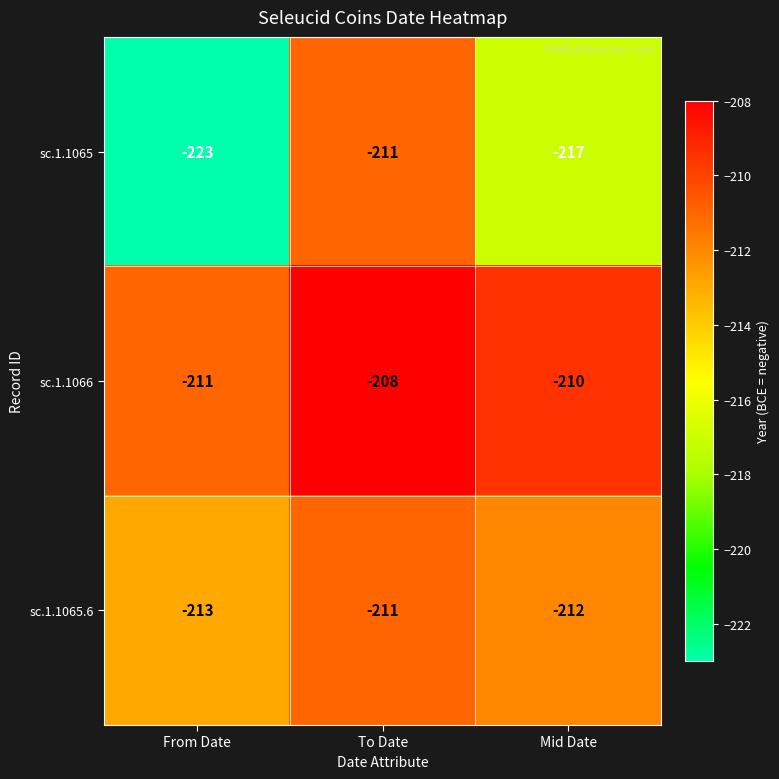

What is the total value across all series at From Date?

-647